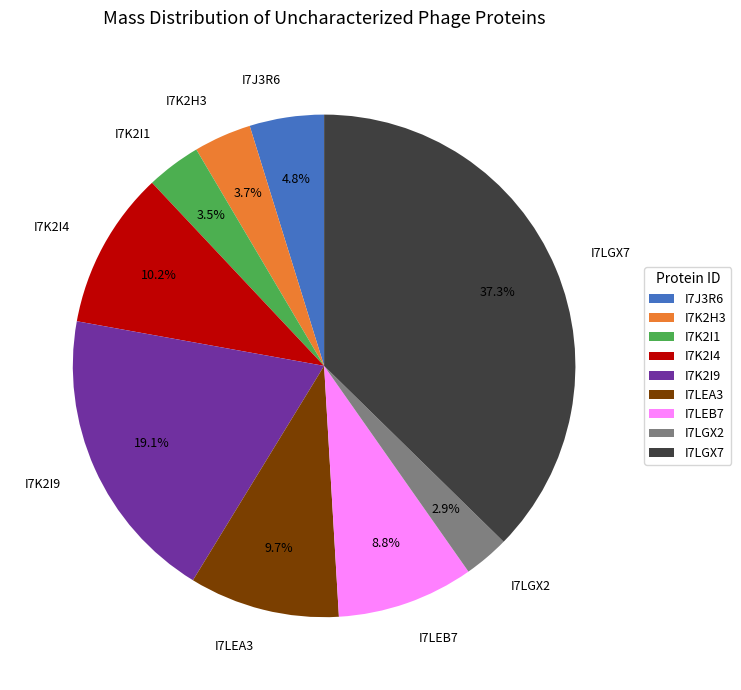

Do I7K2I1 and I7K2I9 together represent more than half of the pie?

No